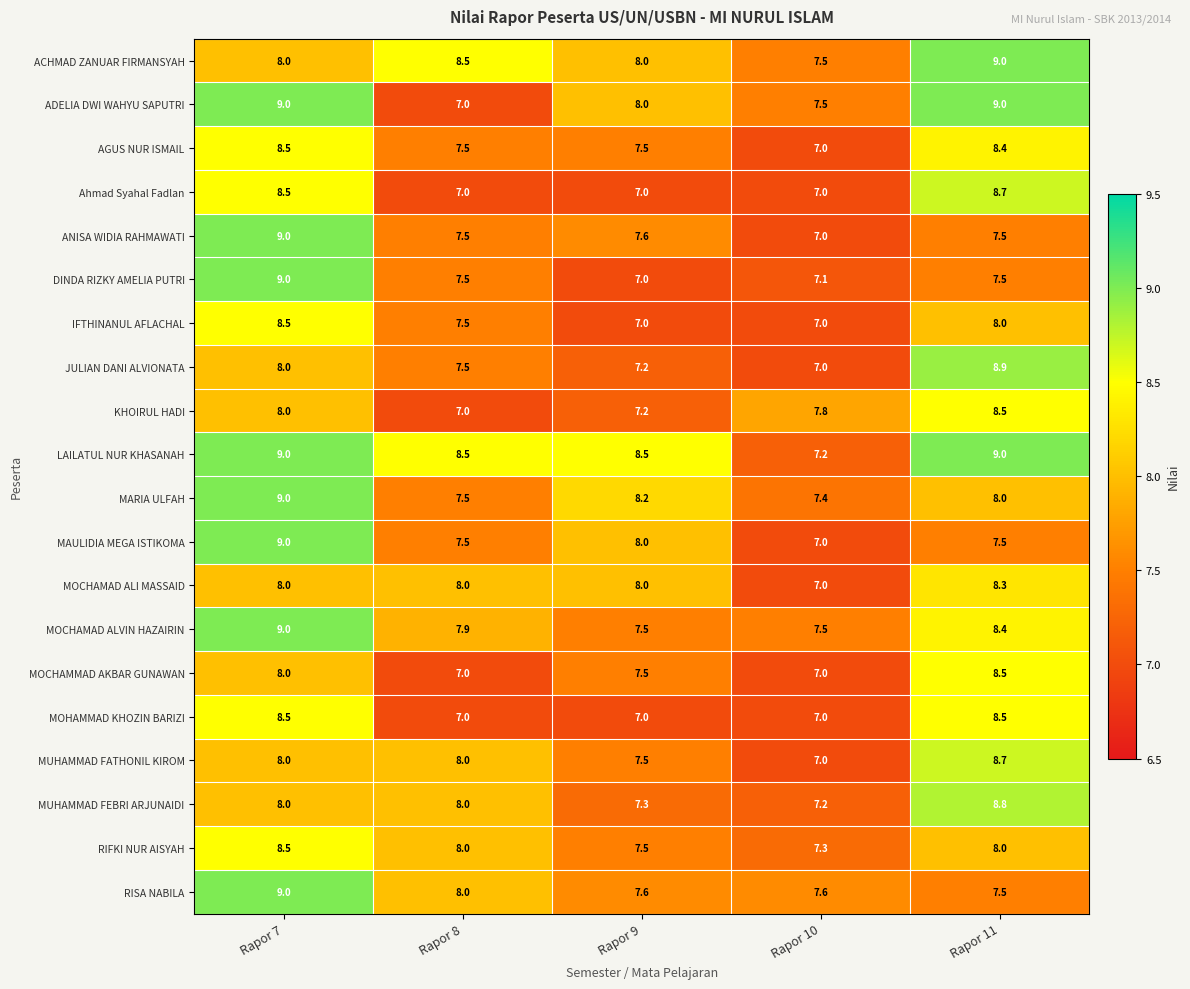

What is the smallest value displayed?

7.0